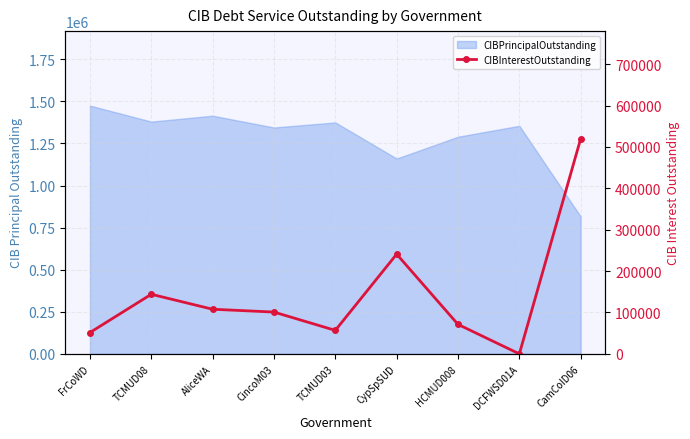

Where does the data first go above 101025?

TCMUD08